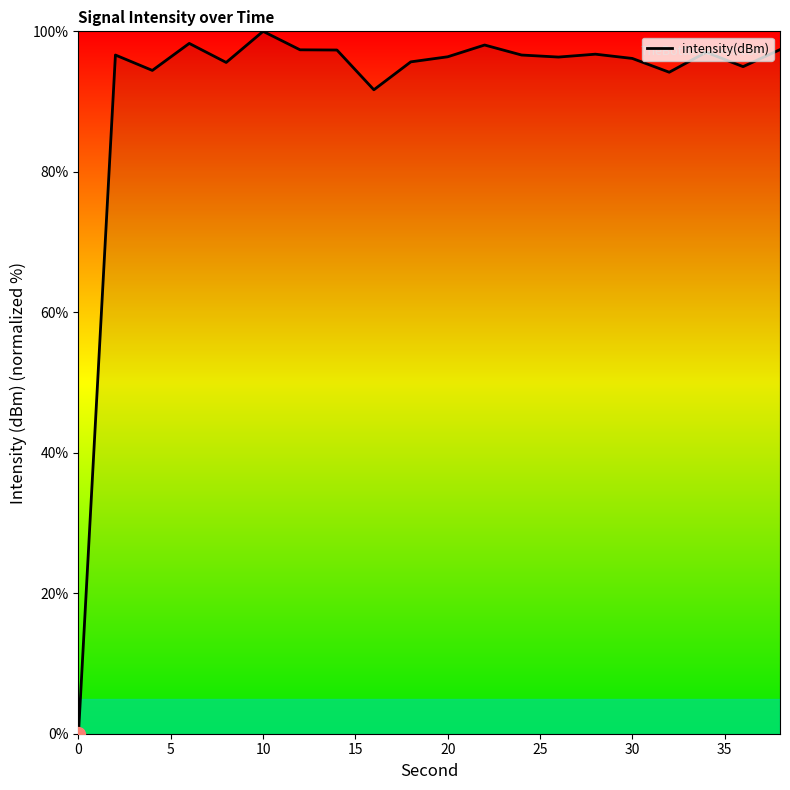

What is the maximum value shown in the chart?

100.0